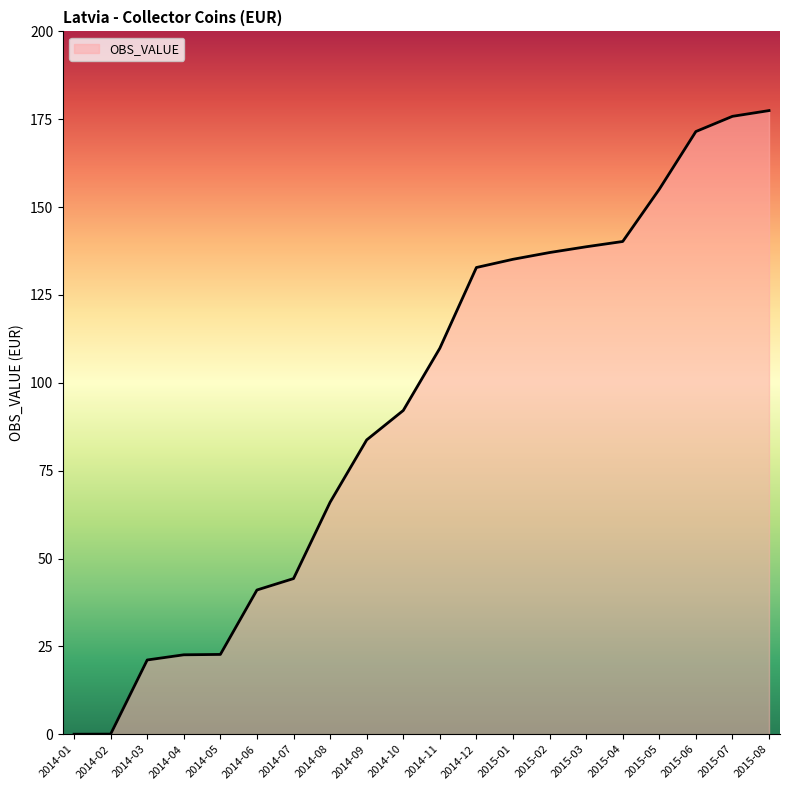

Approximately how many times larger is the value at 2014-08 compared to 2015-03?

0.5